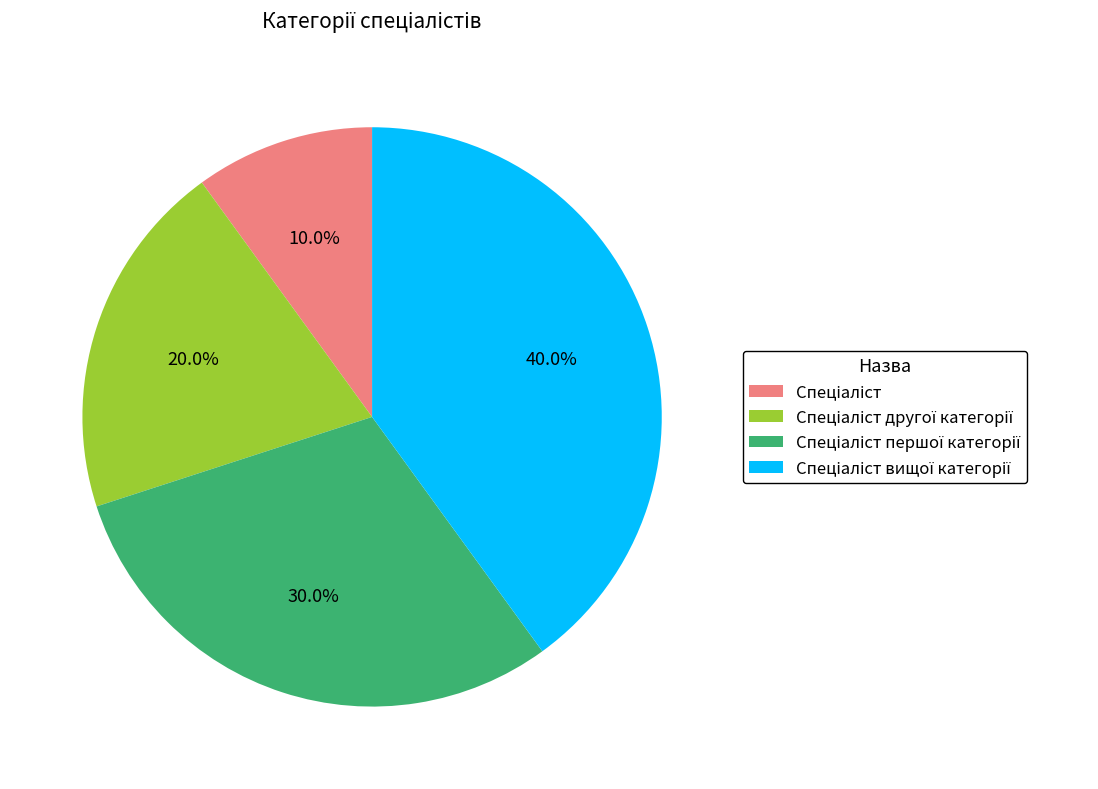

Is there any slice that represents more than half of the pie?

No